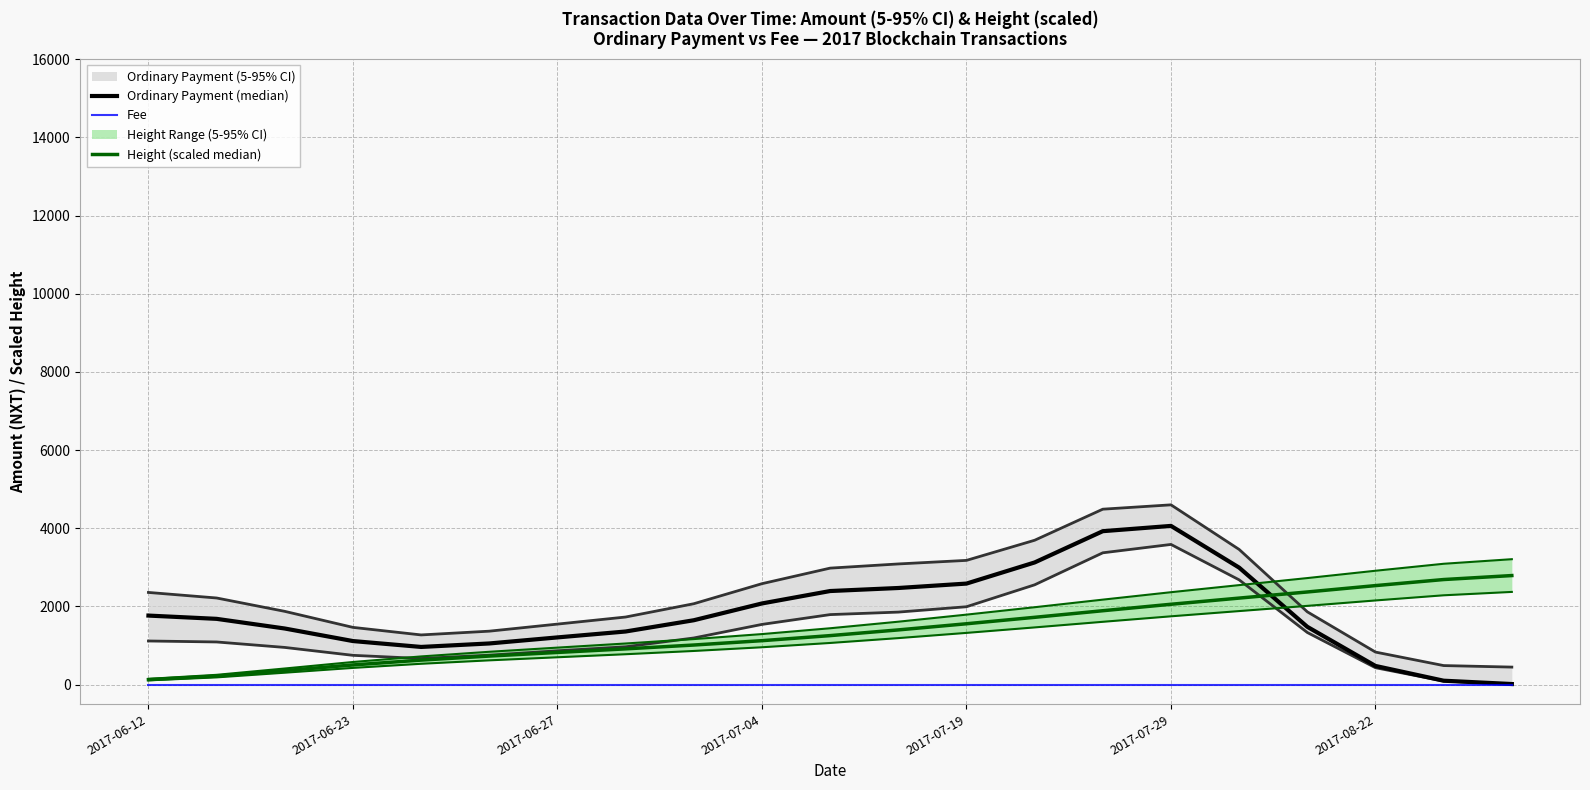

Is it true that Ordinary Payment (median) equals 2993.1 at 16?

True